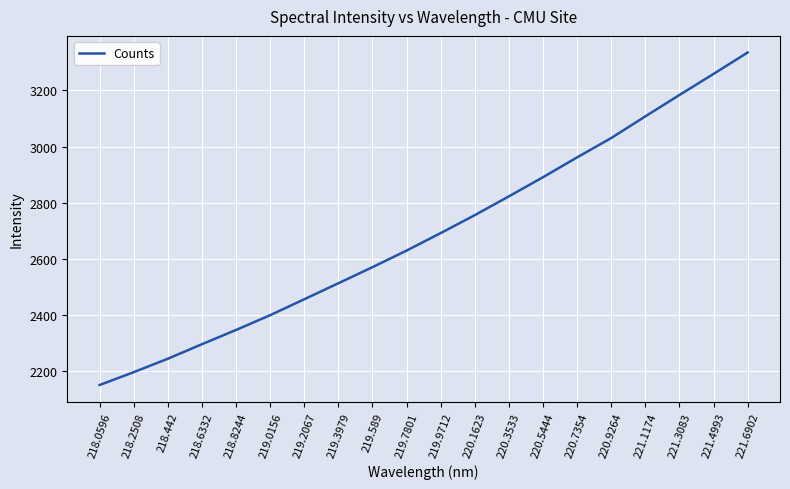

Which has a higher value, 218.2508 or 218.6332?

218.6332